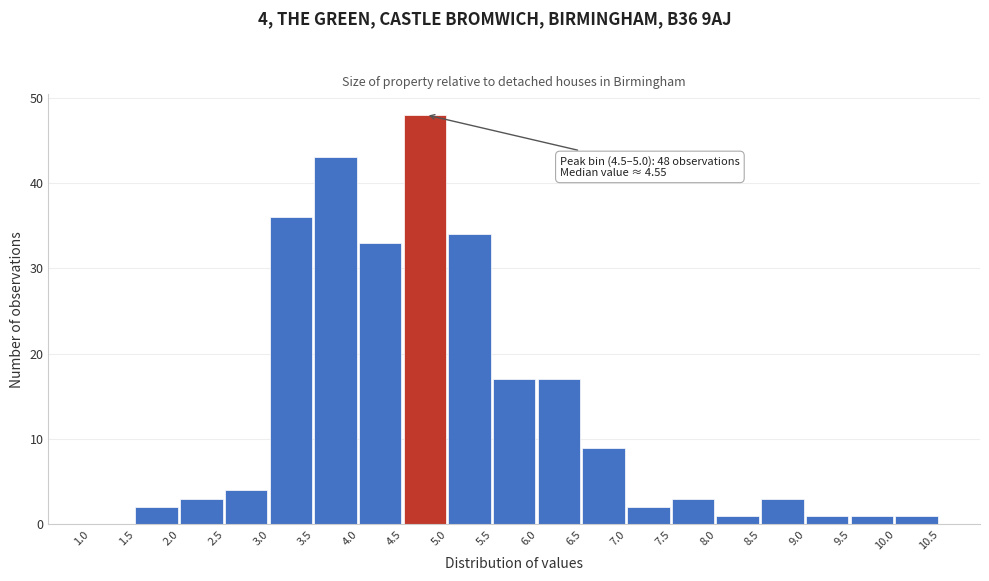

Which range on the x-axis has the tallest bar?

4.5 to 5.0